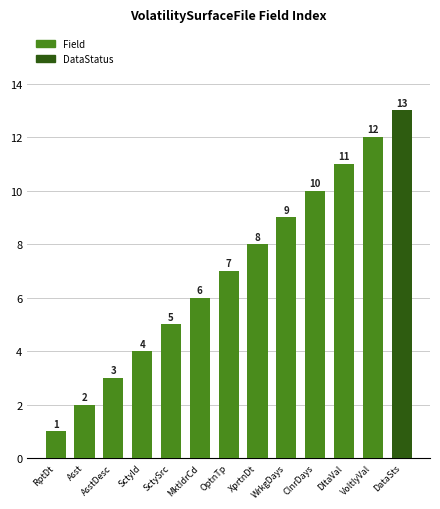

True or false: the data shows 3 at XprtnDt.

False